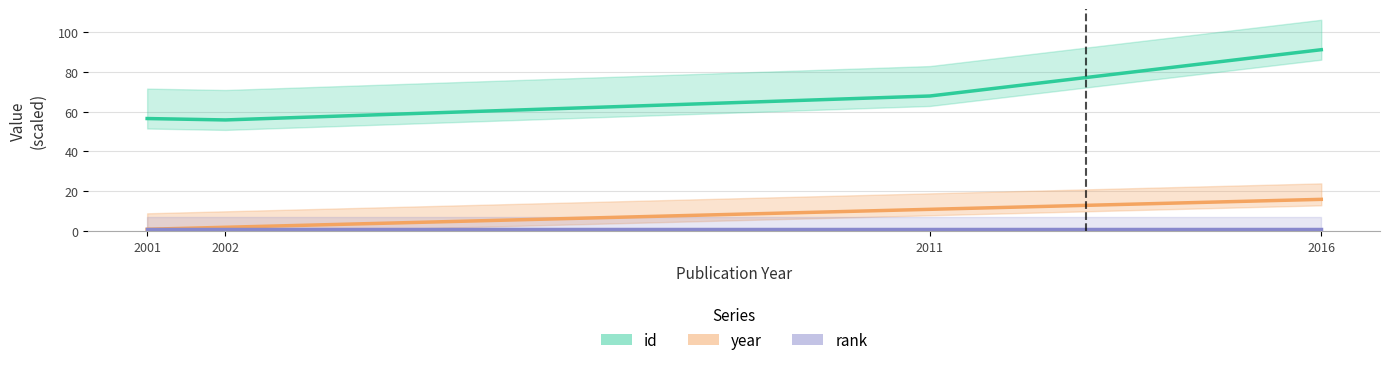

What is the difference between the highest and lowest values at 2011?

66.8